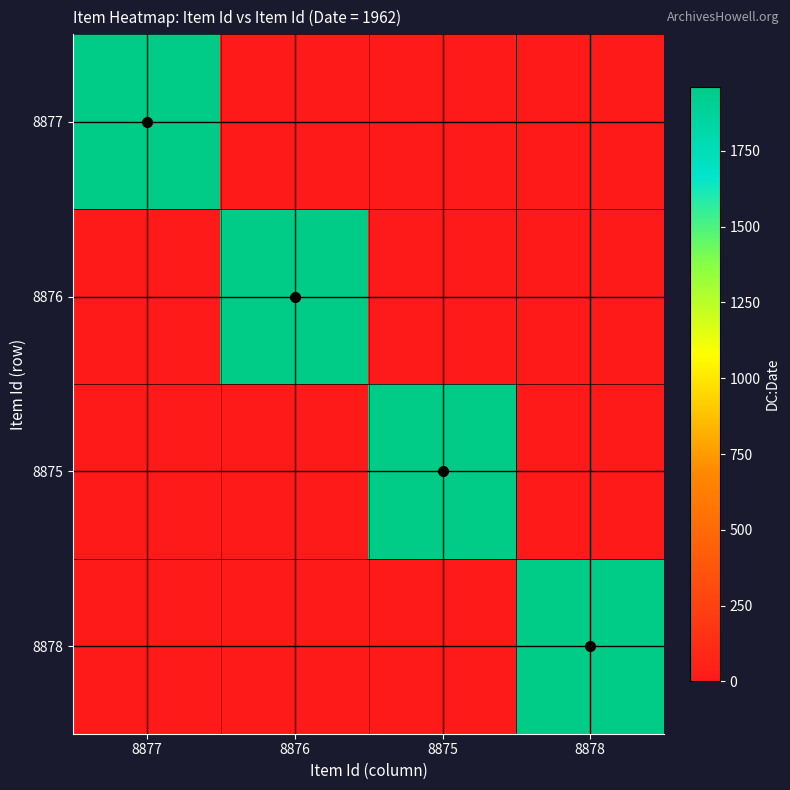

Reading left to right, transcribe all the data shown in this chart.

8877: 8877=1962	8876=0	8875=0	8878=0
8876: 8877=0	8876=1962	8875=0	8878=0
8875: 8877=0	8876=0	8875=1962	8878=0
8878: 8877=0	8876=0	8875=0	8878=1962